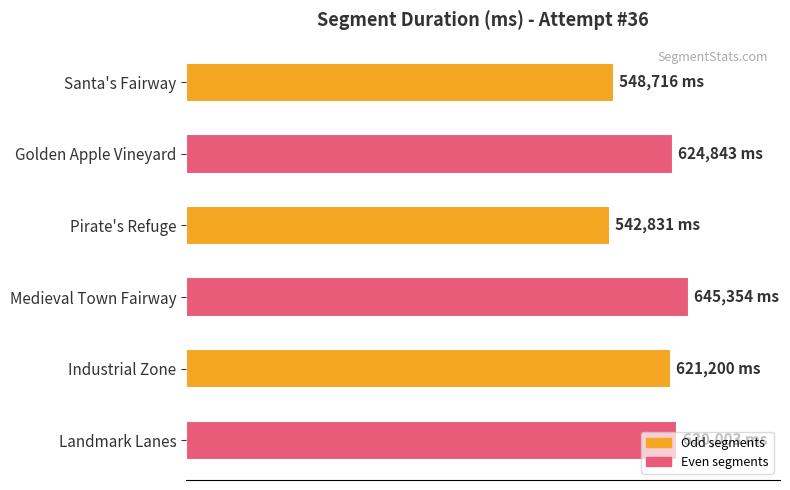

Are the bars horizontal?

Yes